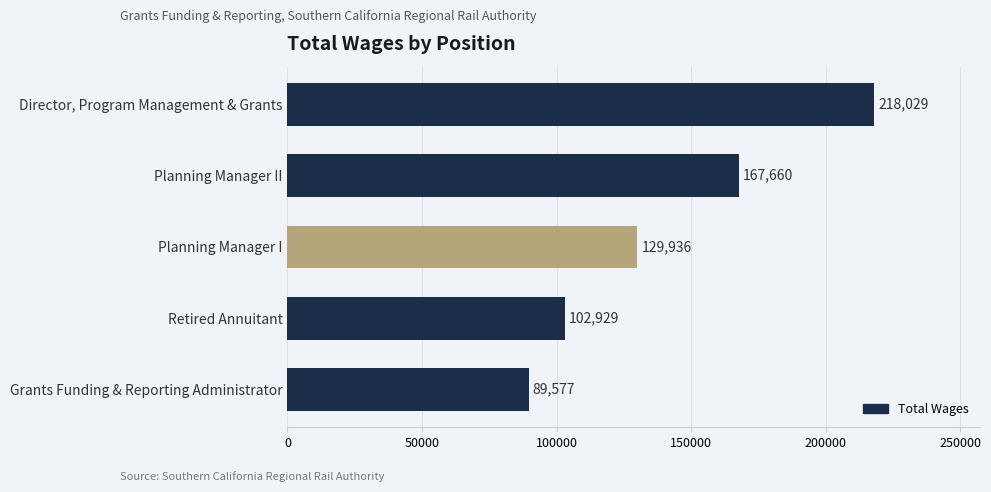

The chart shows a value of 218029 at Director, Program Management & Grants. True or false?

True